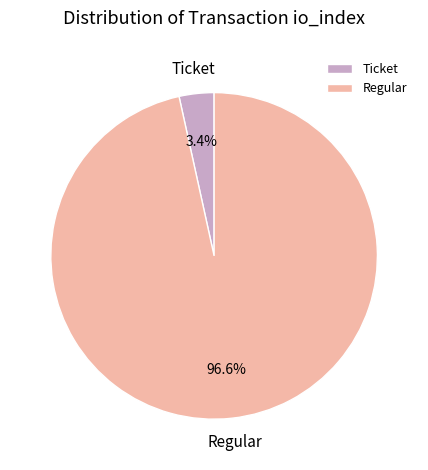

Is there a majority slice in this chart?

Yes